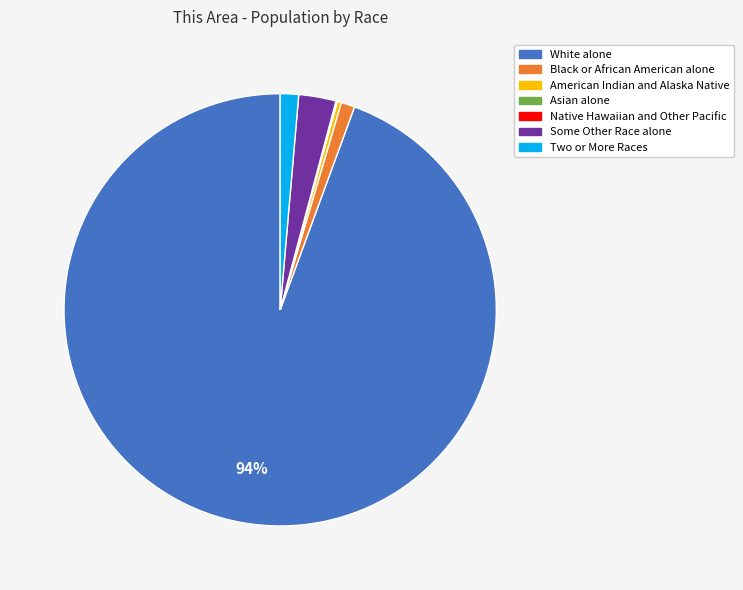

To the nearest percent, what portion does Black or African American alone represent?

1%